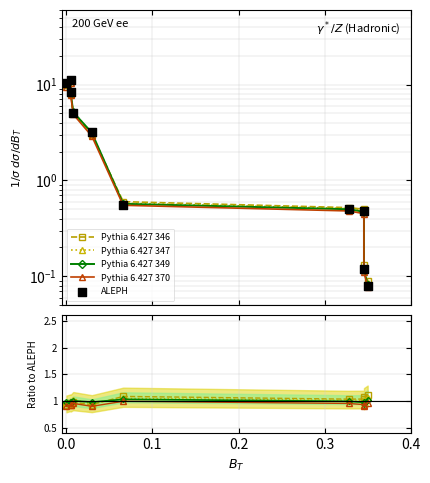

Which series has the widest spread of Y values?

ALEPH